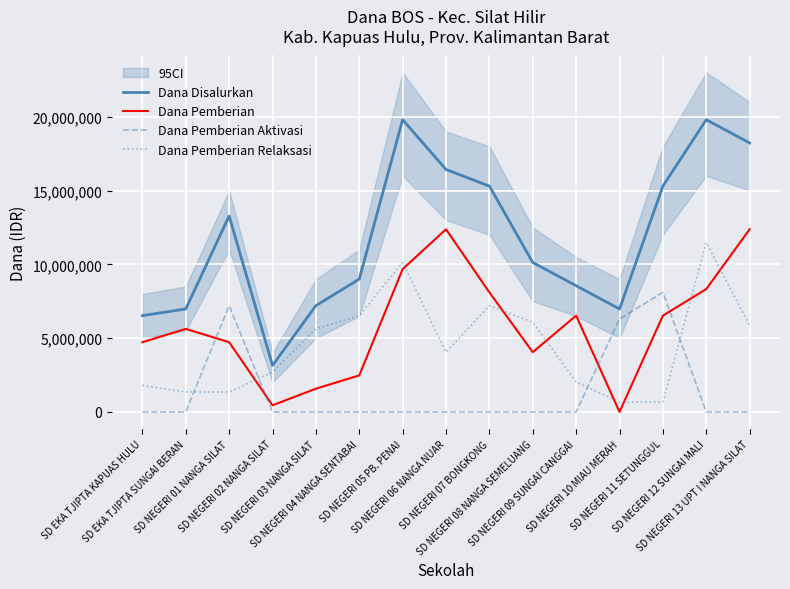

True or false: Dana Pemberian and Dana Disalurkan cross at least once.

False